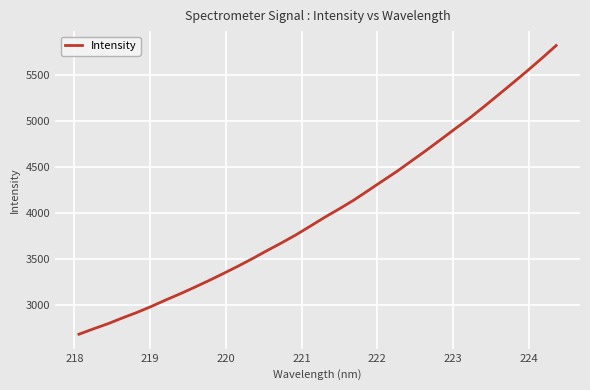

What is the difference between the maximum and minimum values?

3137.2